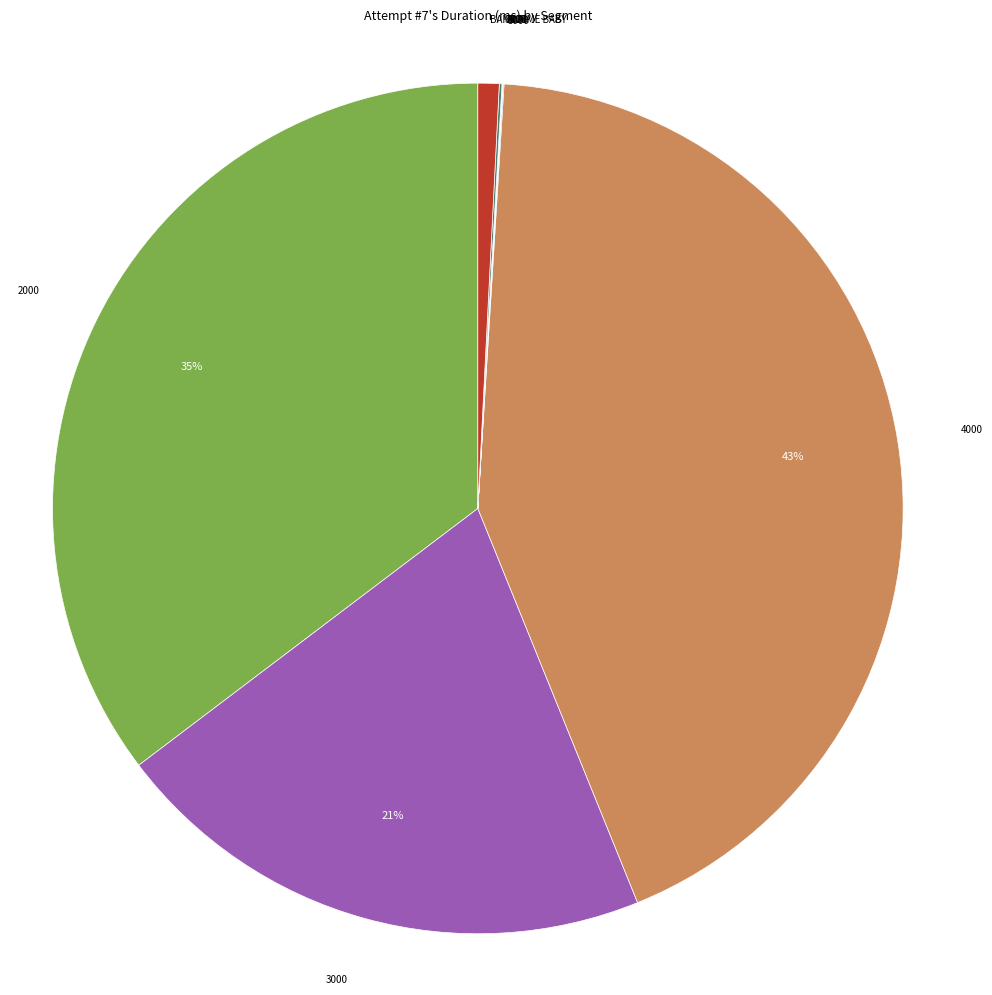

To the nearest percent, what is the difference between the largest and smallest slice percentages?

43%